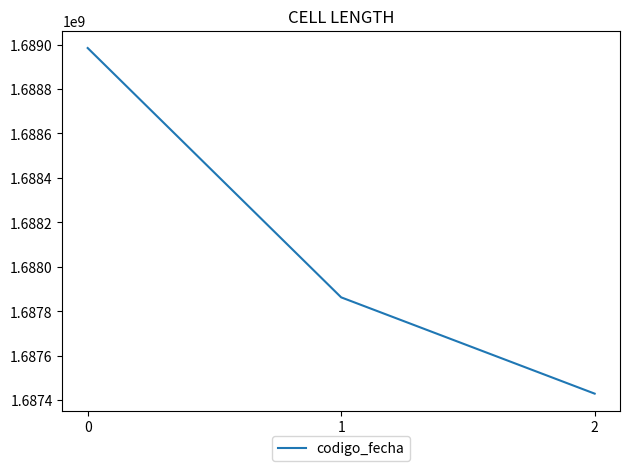

Does the chart display data point markers on the line(s)?

No